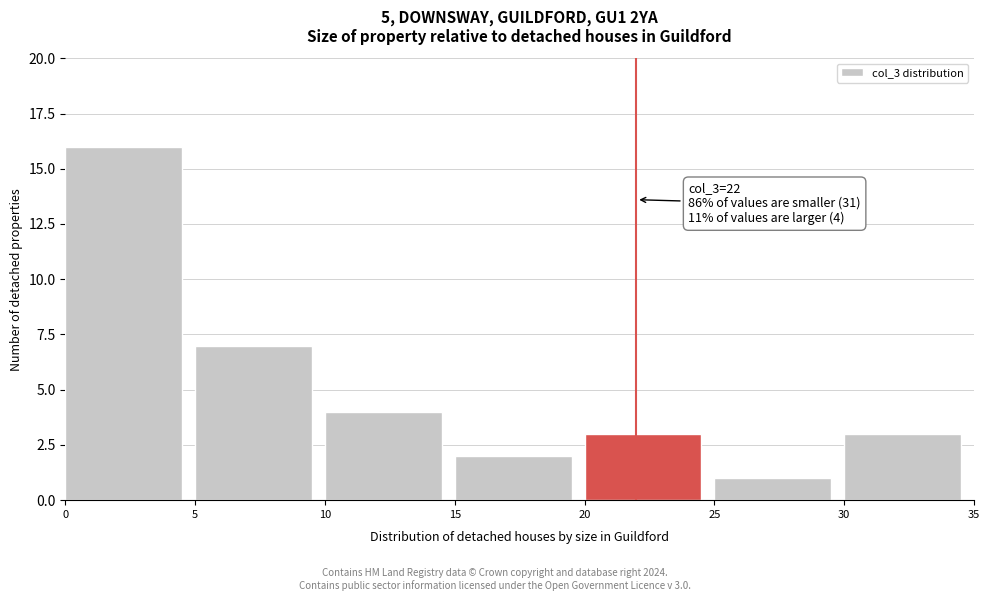

Over which range of the x-axis is the bar tallest?

0 to 5